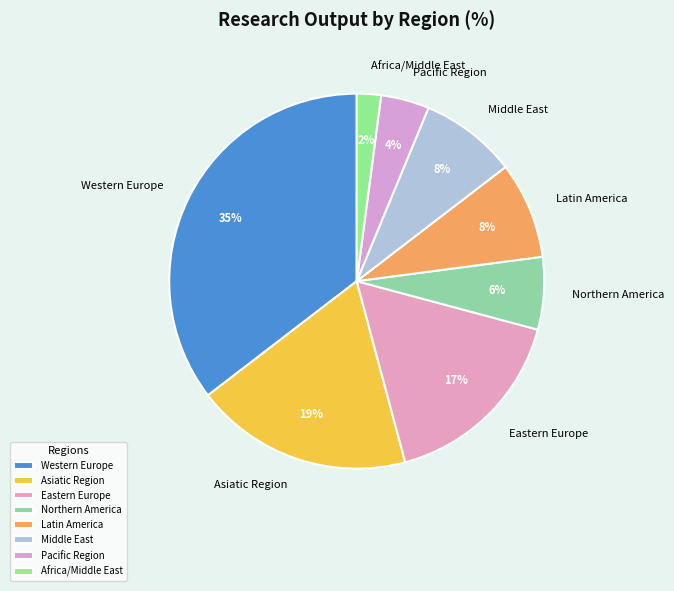

To the nearest percent, what portion does Middle East represent?

8%